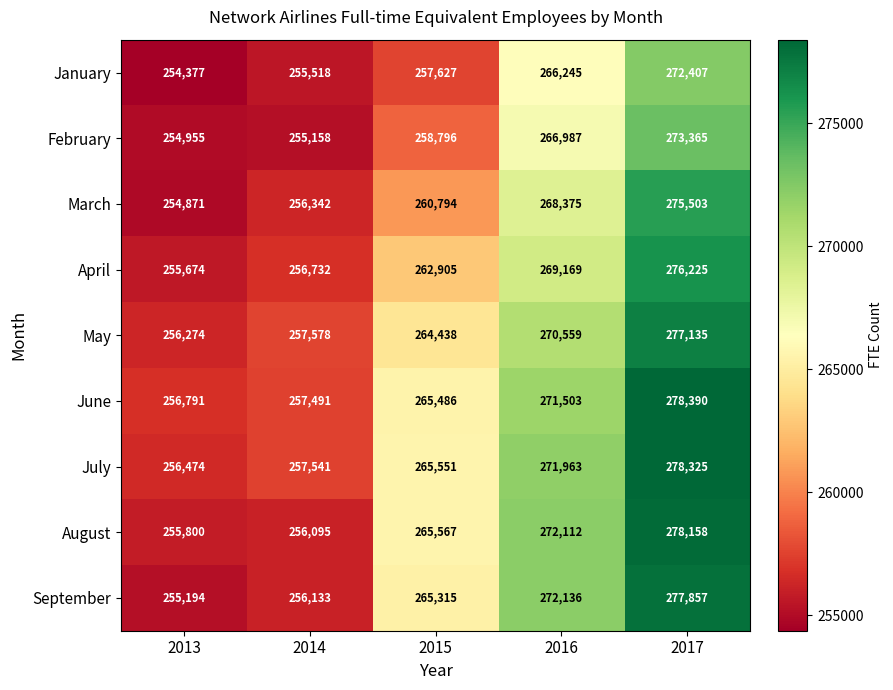

At how many categories does at least one series exceed 266997?

2